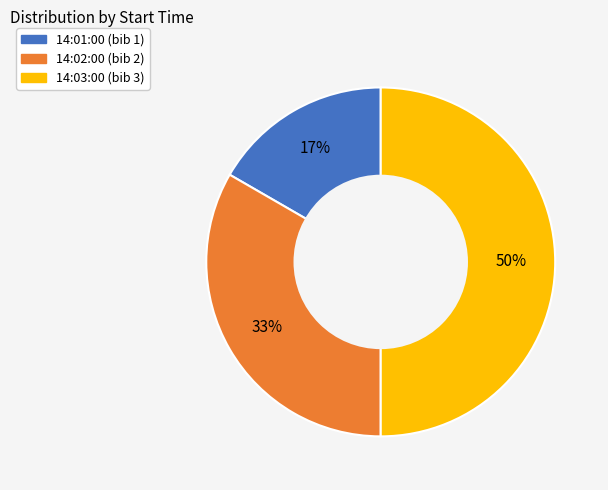

Does 14:02:00 represent more than half of the total?

No